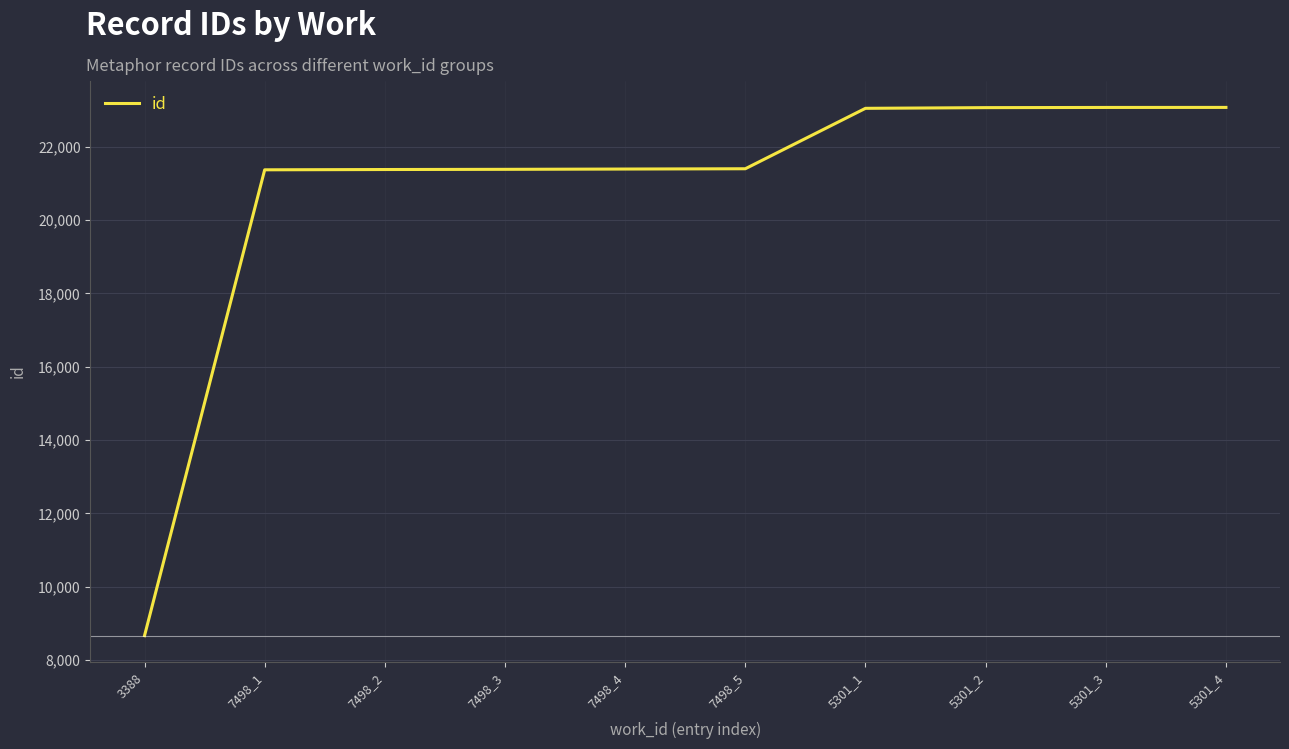

What is the sum of the values at 7498_4 and 5301_4?

44458